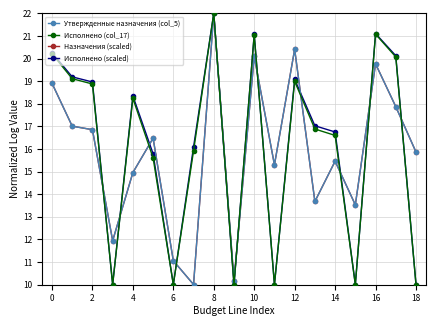

What is the maximum value shown in the chart?

22.0